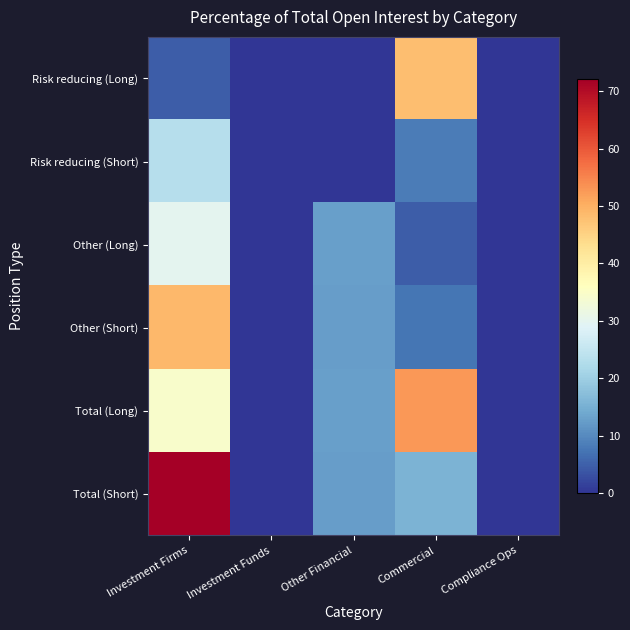

Reading left to right, extract all data points from this chart.

Risk reducing (Long): Investment Firms=4.6	Investment Funds=0.0	Other Financial=0.0	Commercial=48.0	Compliance Ops=0.0
Risk reducing (Short): Investment Firms=23.2	Investment Funds=0.0	Other Financial=0.0	Commercial=8.2	Compliance Ops=0.0
Other (Long): Investment Firms=29.9	Investment Funds=0.0	Other Financial=12.8	Commercial=4.7	Compliance Ops=0.0
Other (Short): Investment Firms=48.9	Investment Funds=0.0	Other Financial=12.4	Commercial=7.3	Compliance Ops=0.0
Total (Long): Investment Firms=34.5	Investment Funds=0.0	Other Financial=12.8	Commercial=52.7	Compliance Ops=0.0
Total (Short): Investment Firms=72.1	Investment Funds=0.0	Other Financial=12.4	Commercial=15.6	Compliance Ops=0.0